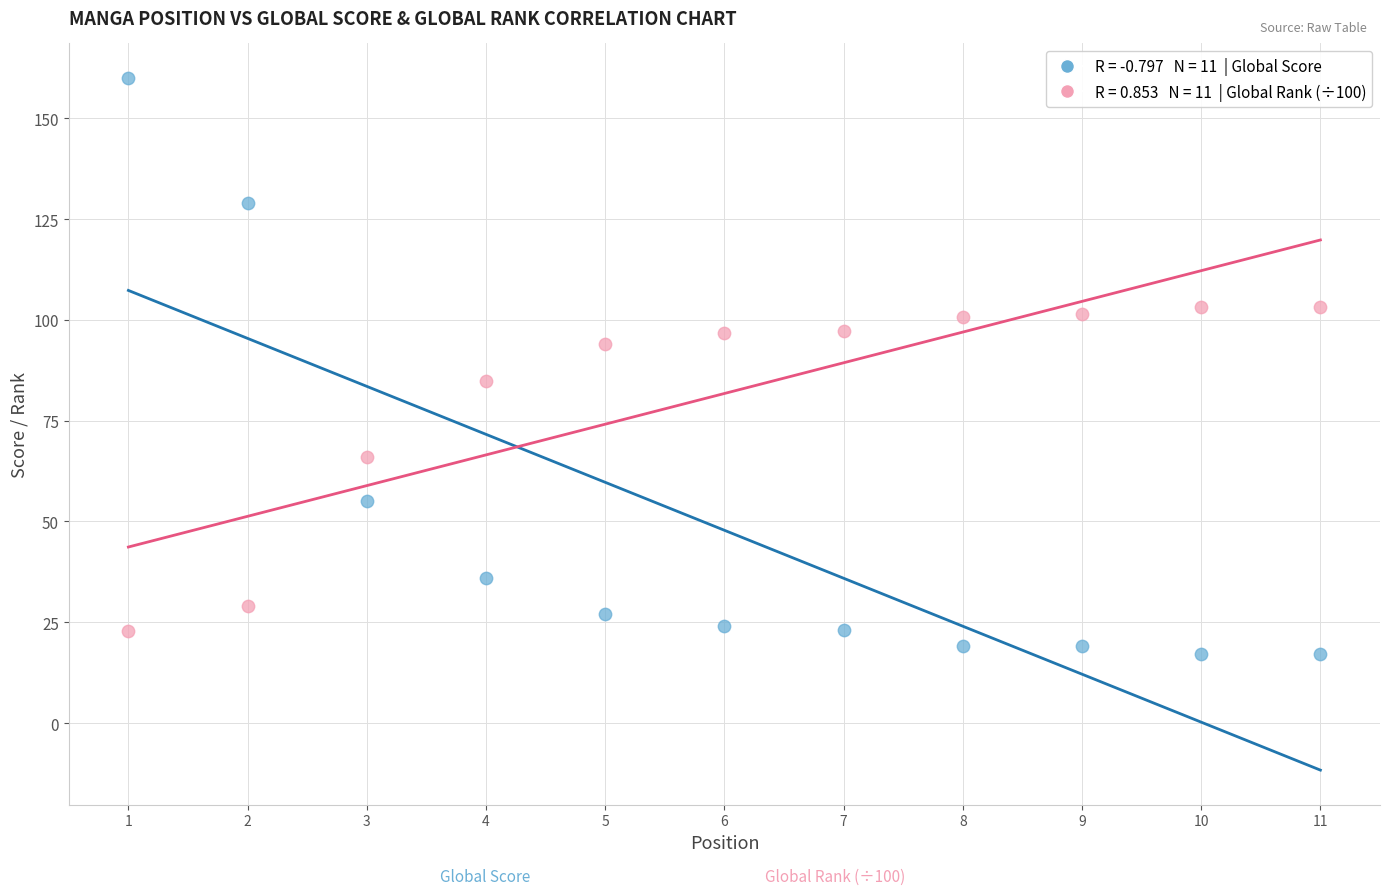

Across all series, what Y value is closest to 88?

84.9